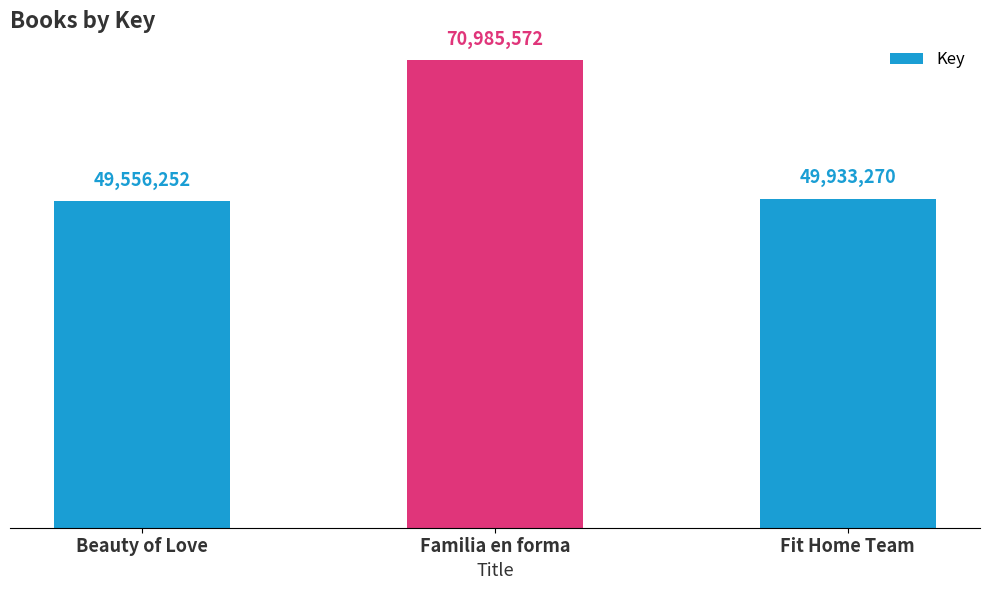

At which category does the chart reach its peak across all series?

Familia en forma